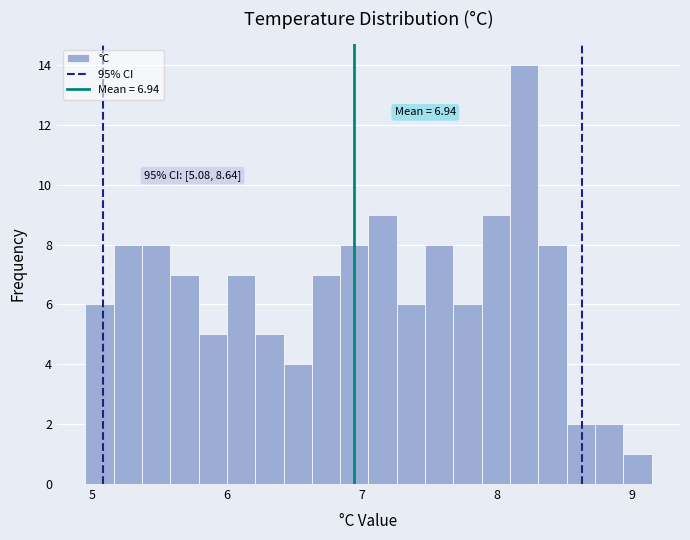

Read against the x-axis, roughly where is the centre of the tallest bar?

8.2